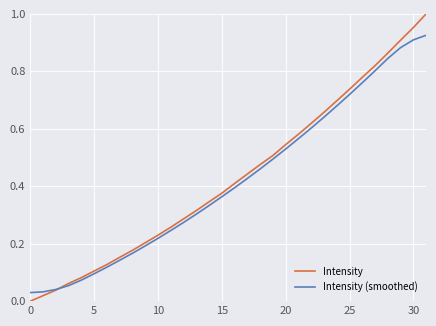

Rank the series by their maximum value, from lowest to highest.

Intensity (smoothed), Intensity